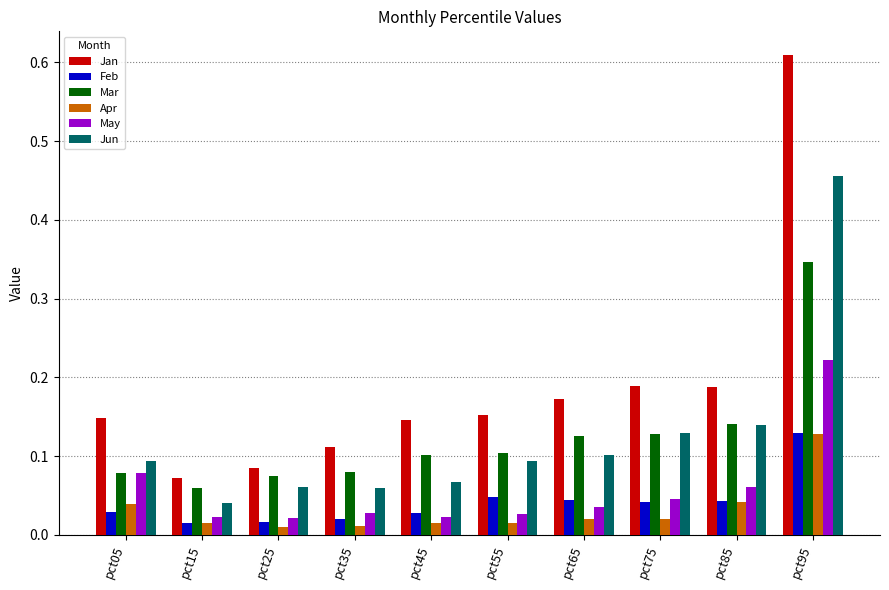

What is the difference between the maximum and minimum values in the Jun series?

0.4